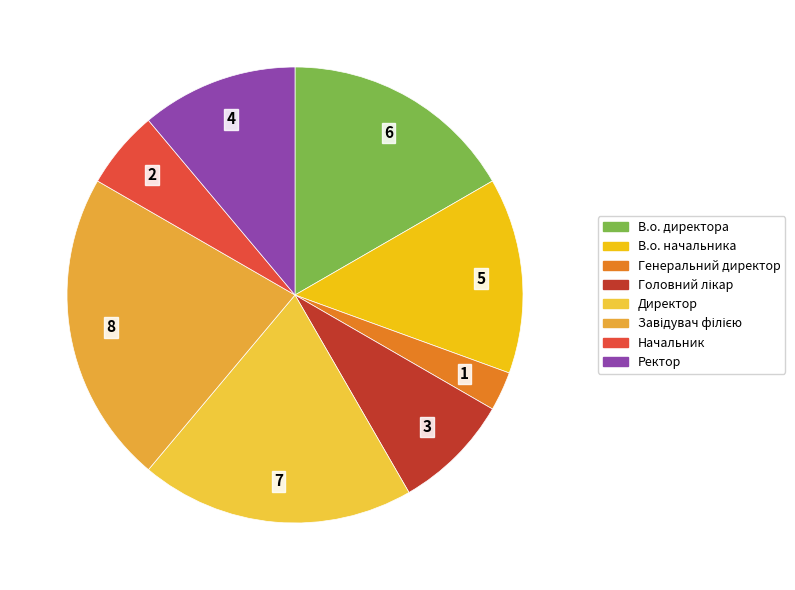

Is it true that Начальник is 6% of the pie?

True